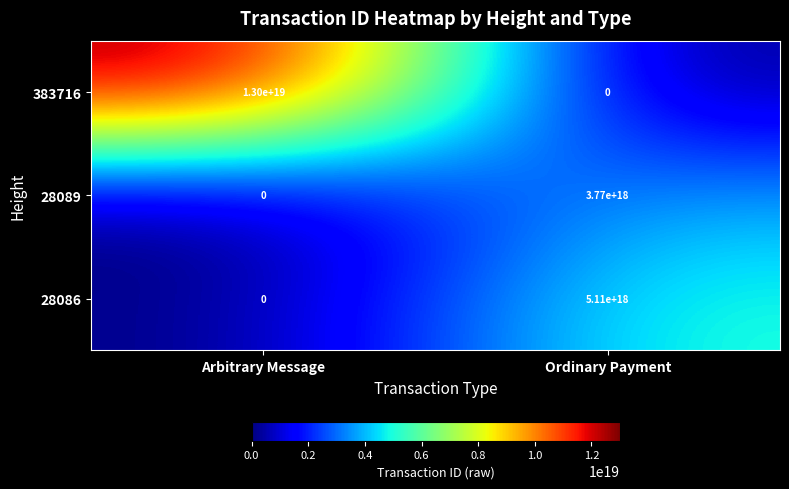

Rank the categories by 28086 value from highest to lowest.

Ordinary Payment, Arbitrary Message